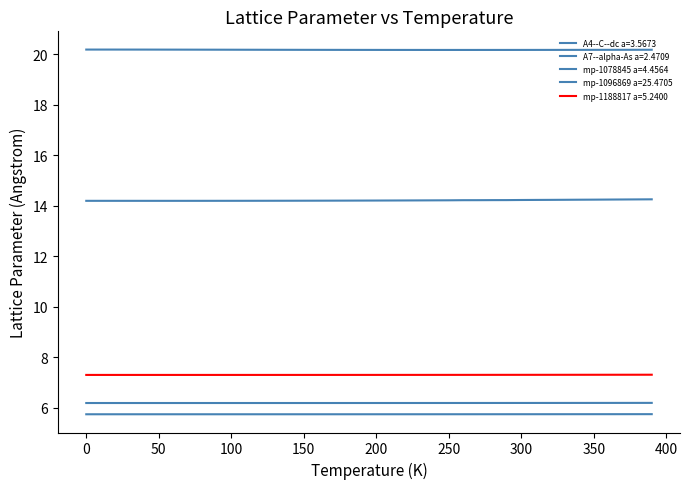

At which category does mp-1096869 a=25.4705 reach its first local valley?

260